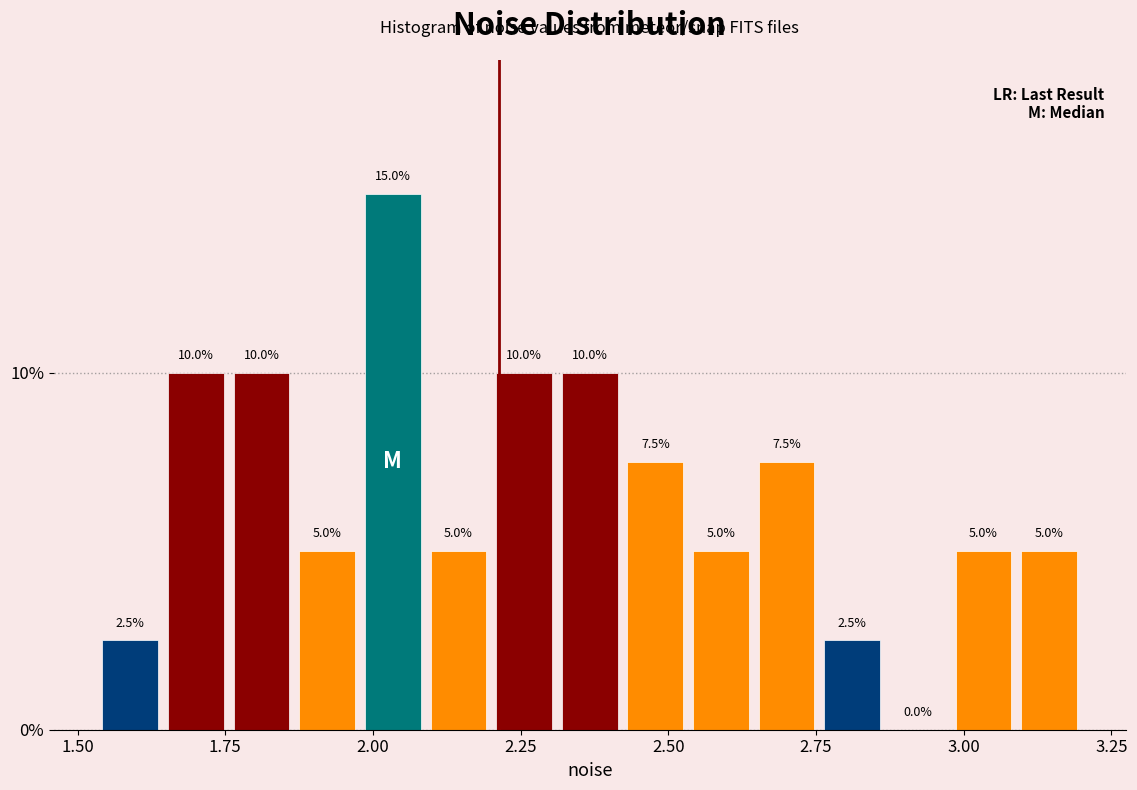

Read against the x-axis, roughly where is the centre of the tallest bar?

2.05